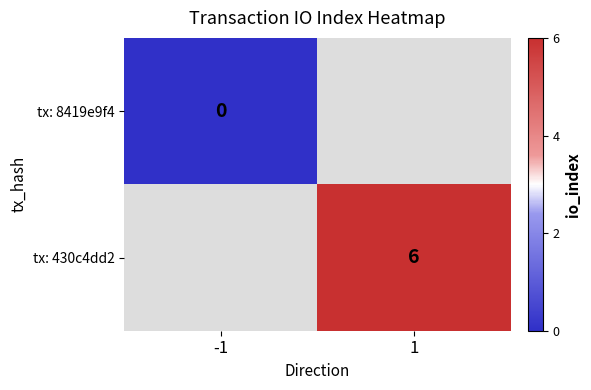

What is the greatest value displayed?

6.0